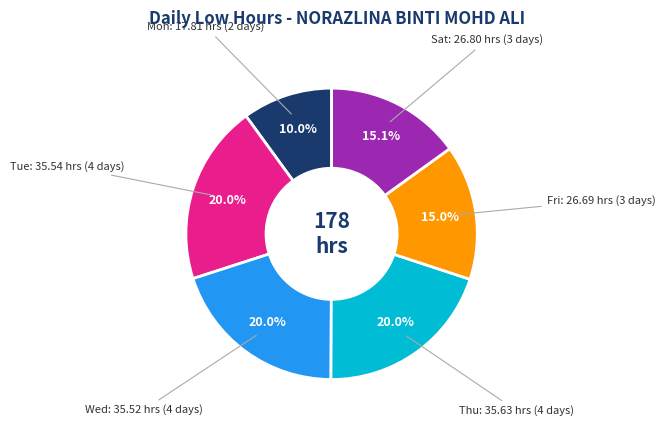

Is there a majority slice in this chart?

No